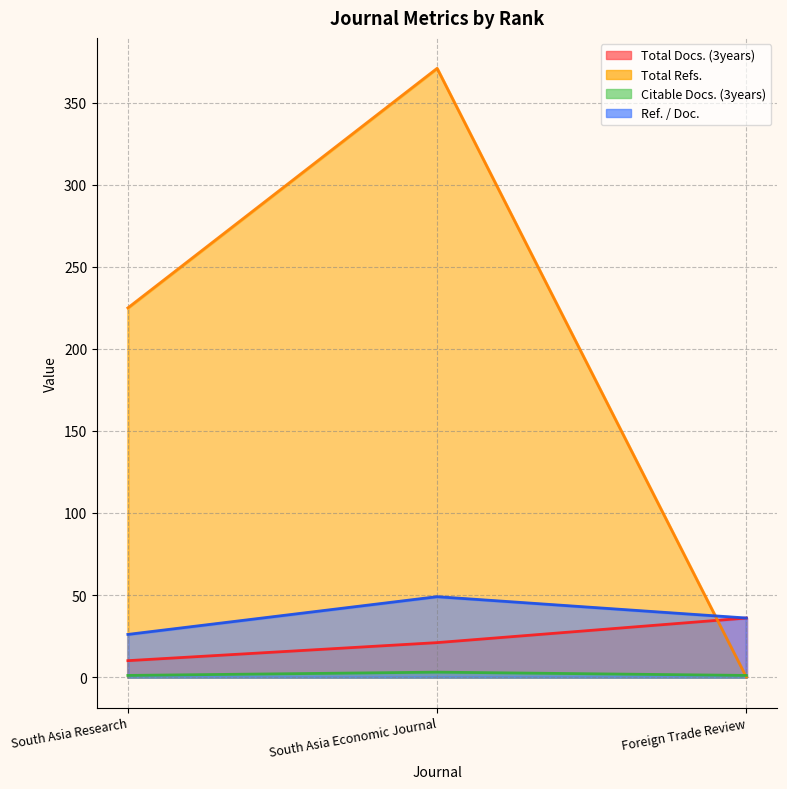

What is the label of the 1st point from the left?

South Asia Research